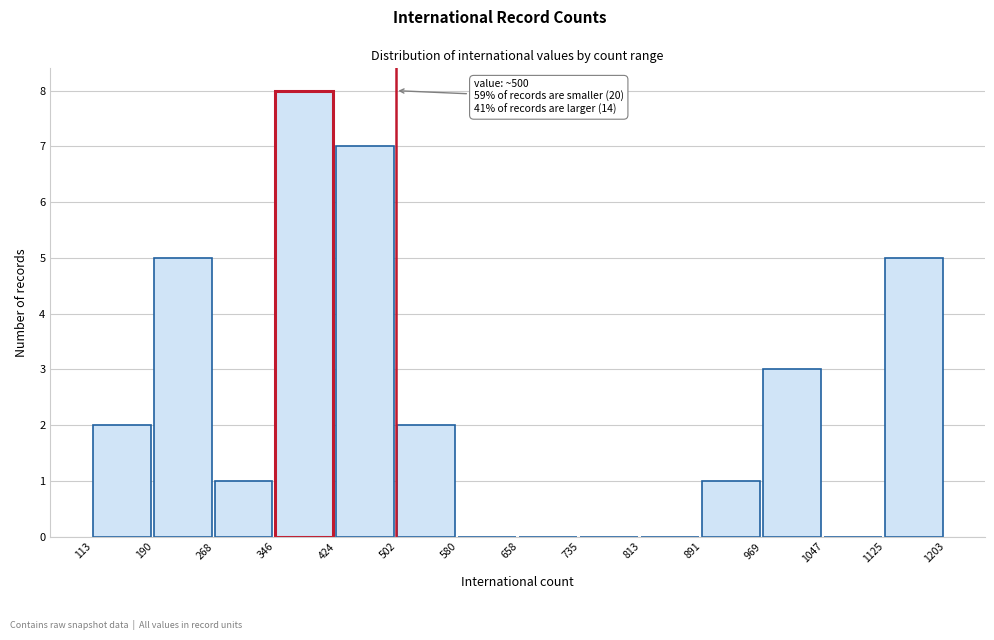

Over which range of the x-axis is the bar tallest?

346 to 424